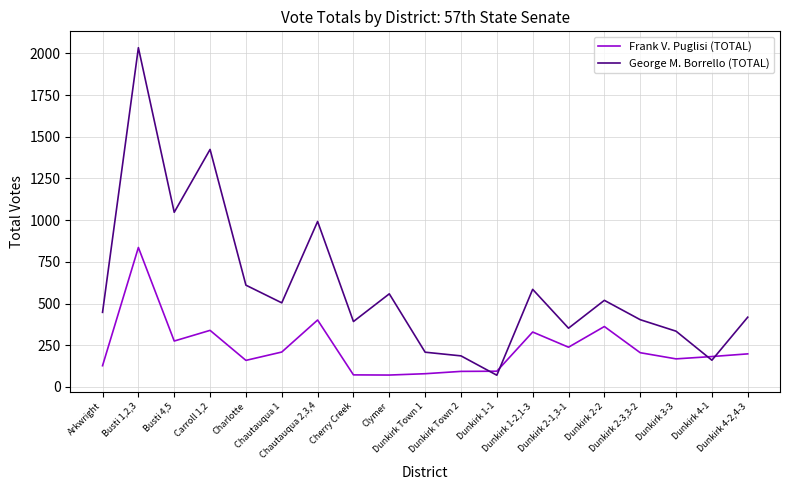

Where is Frank V. Puglisi (TOTAL) nearest to the value 453?

Chautauqua 2,3,4